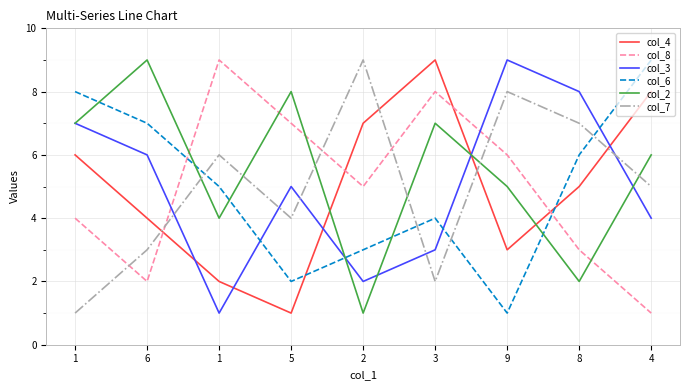

How many lines are shown in the chart?

6